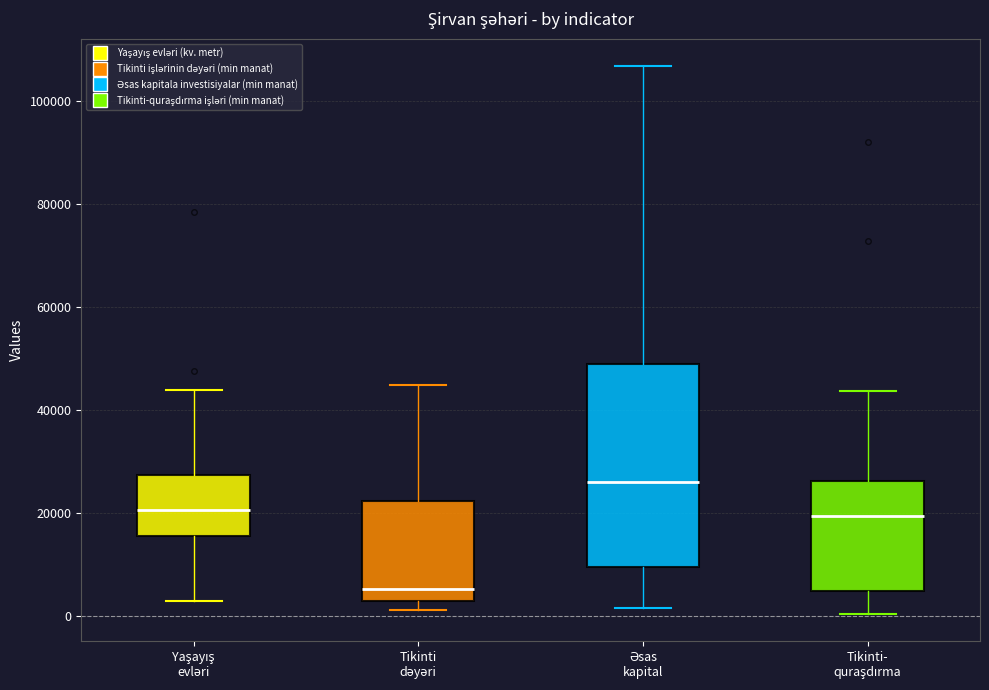

Reading left to right, read every box against the y-axis: the position of its median line, the range the box covers, and the ends of its whiskers. The values are not printed on the chart, so give them approximately, as read against the axis.

Yaşayış evləri: median 20000, box 16000 to 28000, whiskers 2000 to 44000
Tikinti dəyəri: median 6000, box 2000 to 22000, whiskers 2000 (just below the box's lower edge) to 44000
Əsas kapital: median 26000, box 10000 to 50000, whiskers 2000 to 106000
Tikinti- quraşdırma: median 20000, box 6000 to 26000, whiskers 0 to 44000